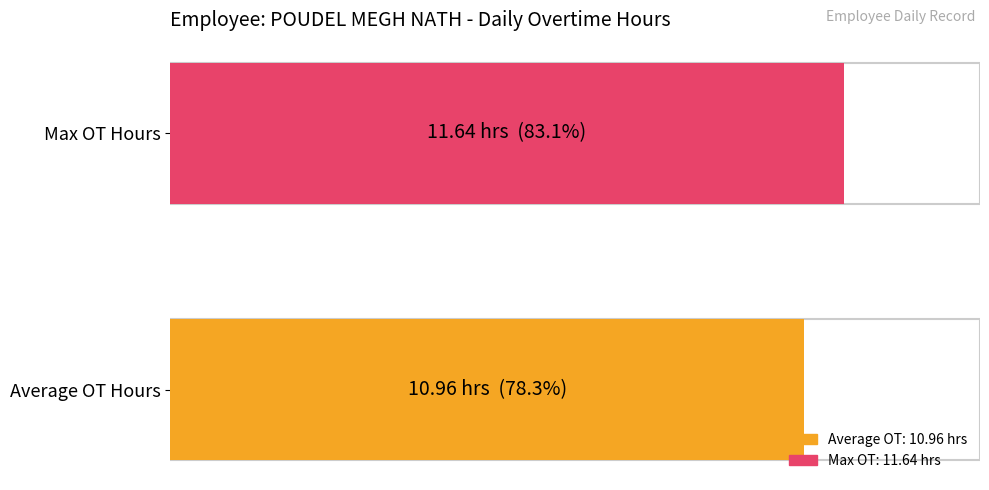

Does the chart contain any negative values?

No